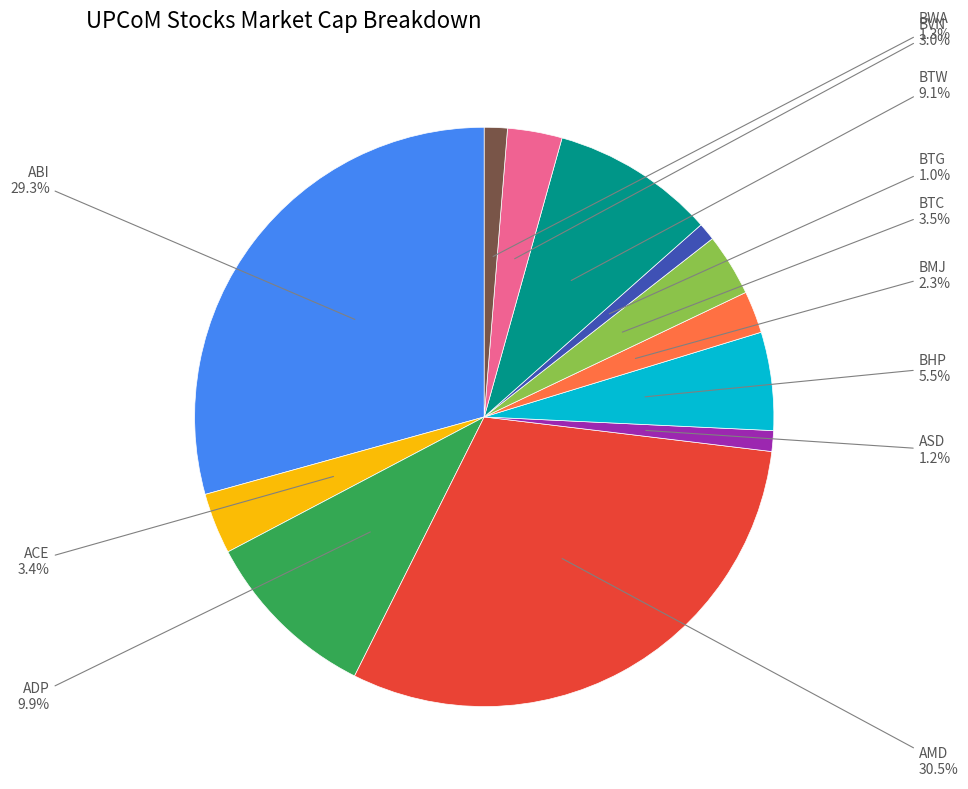

Which category has the biggest portion of the pie?

AMD